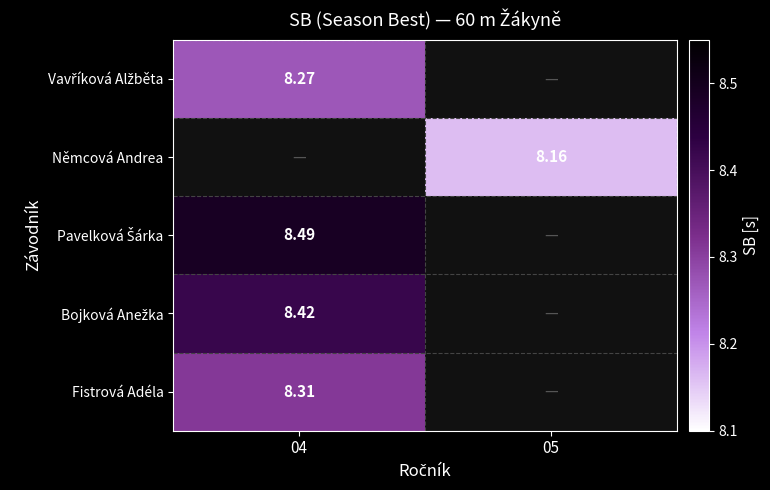

The value of Němcová Andrea at 05 is 3.8. True or false?

False